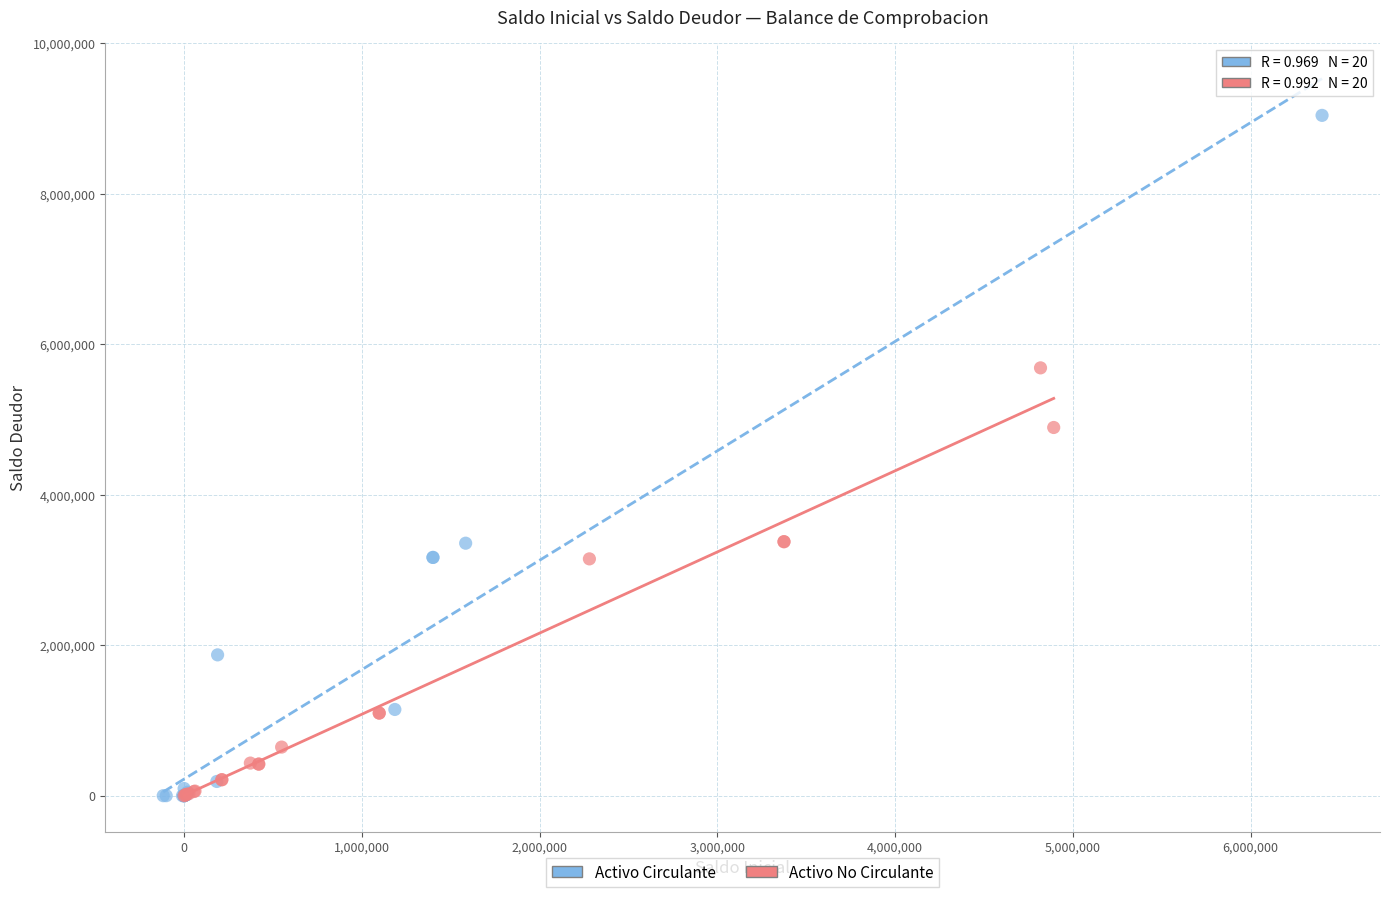

Which series contains the highest Y value?

Activo Circulante